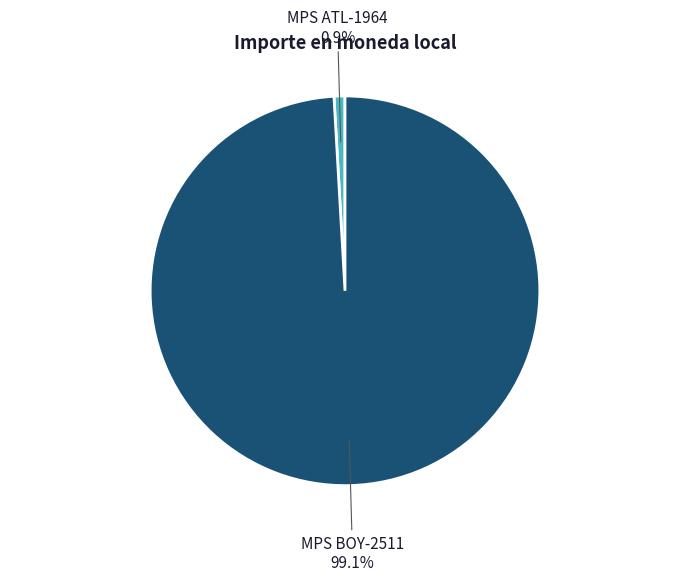

Is there a majority slice in this chart?

Yes